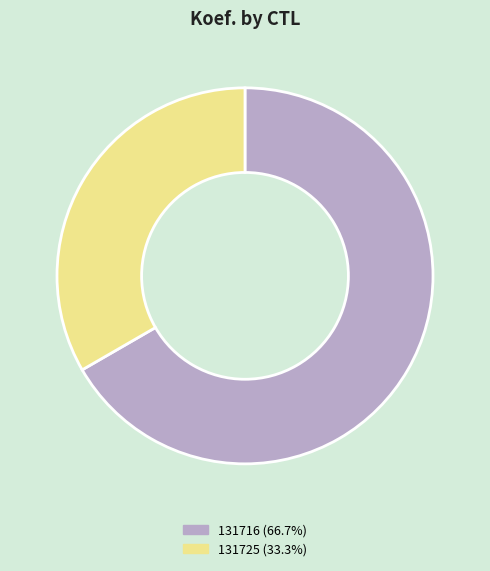

Combined, do 131716 and 131725 account for over 50%?

Yes